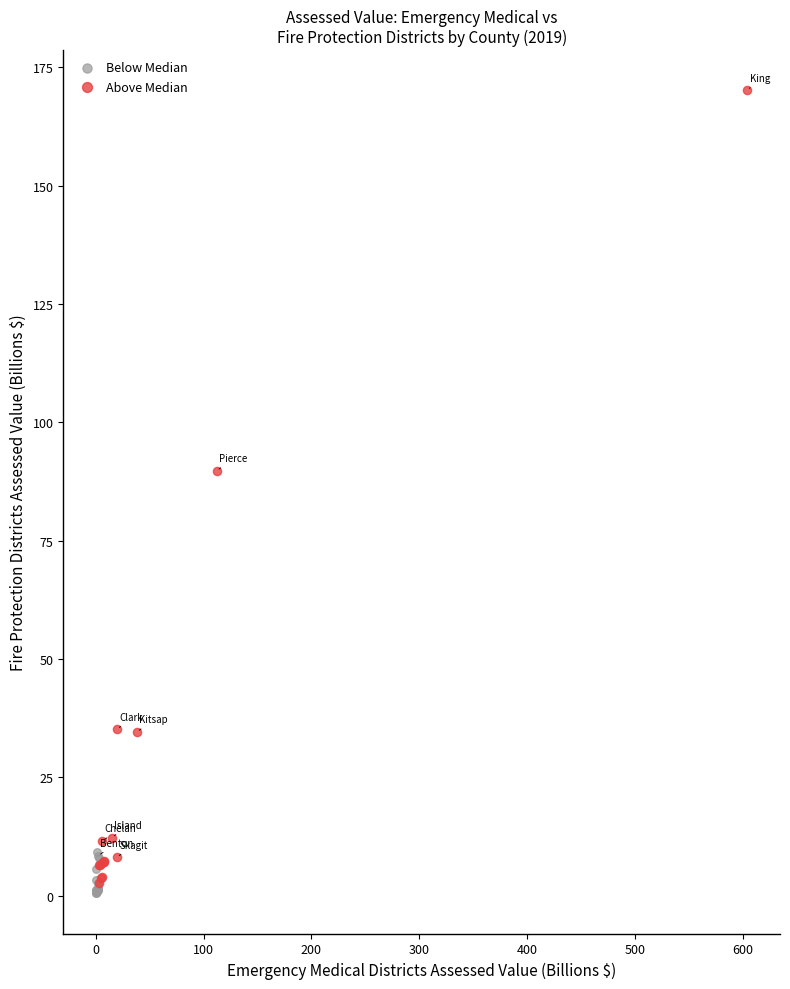

Which series has the widest spread of Y values?

Above Median